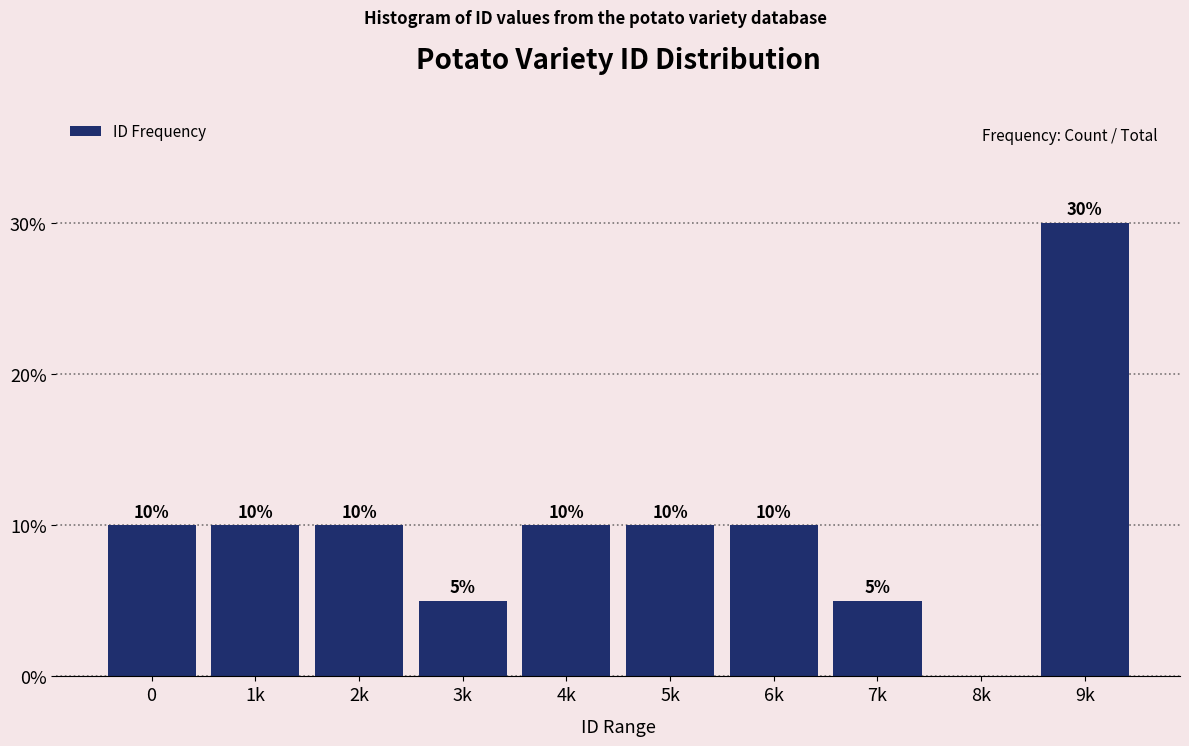

What is the sum of all values?

100